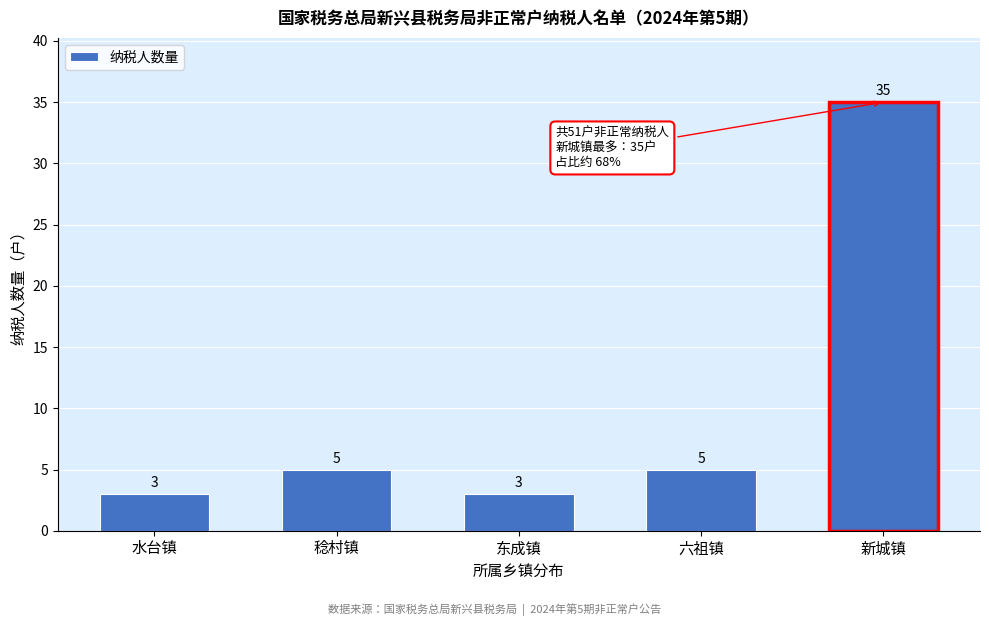

Reading left to right, list all the values displayed in this chart.

3	5	3	5	35